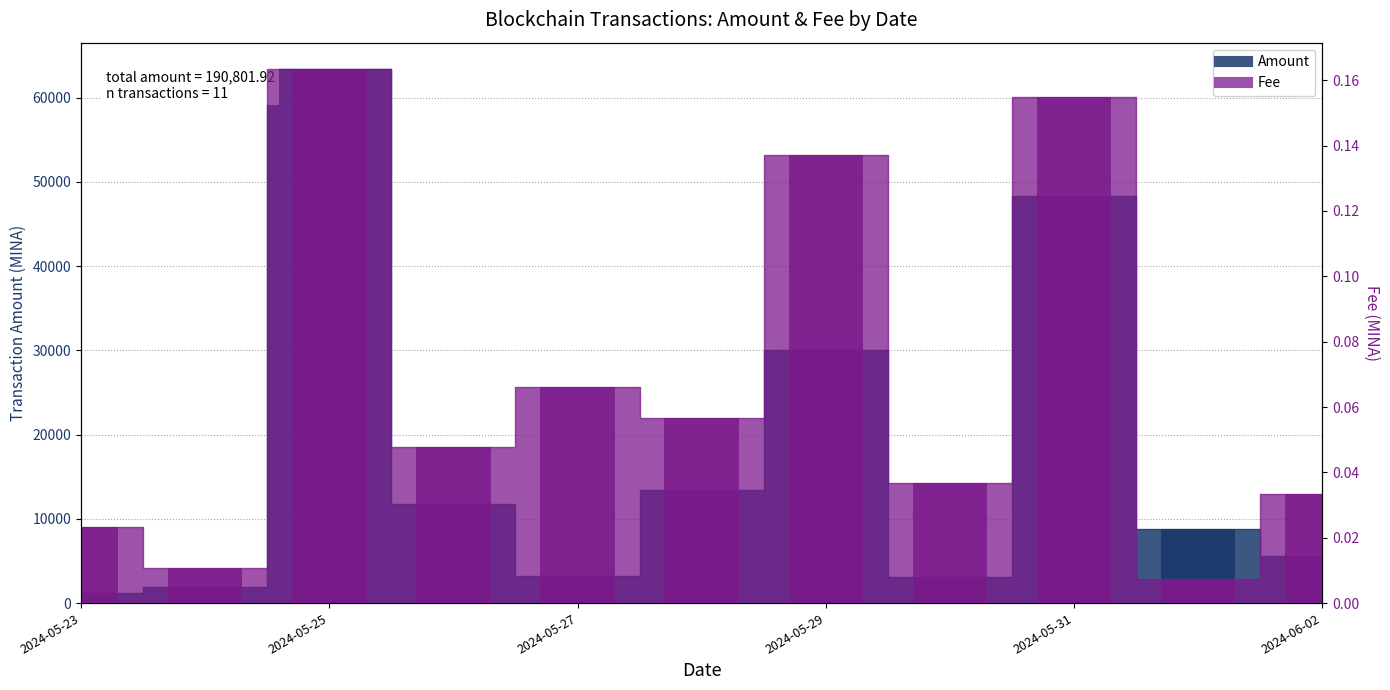

What is the sum of the Amount values at 2024-05-31 and 2024-05-23?

49555.7